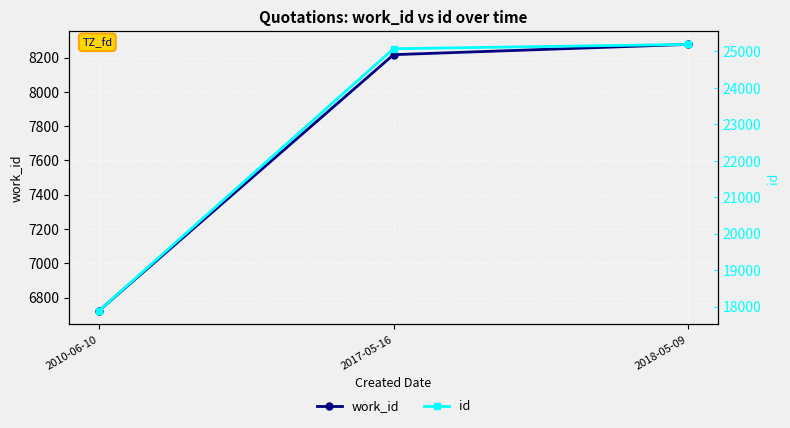

Is the value of work_id at 2017-05-16 greater than the value of id at 2017-05-16?

No